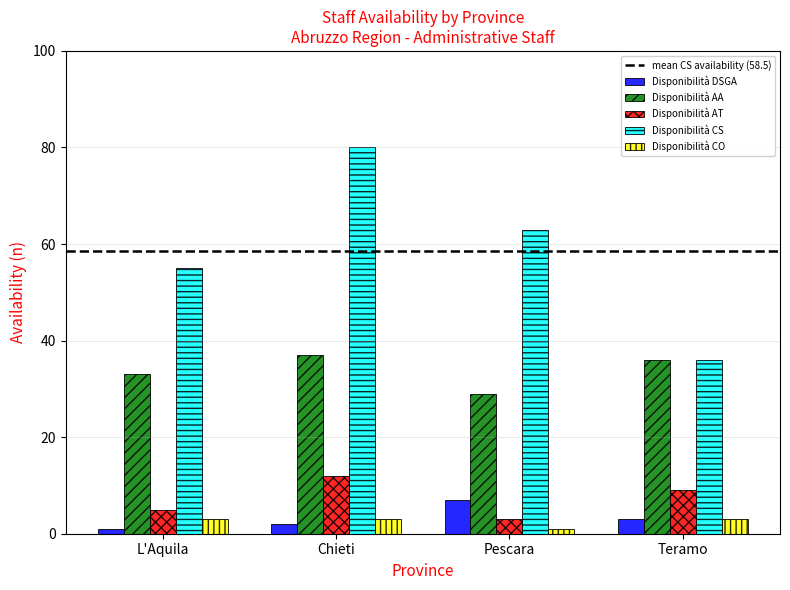

At which label is Disponibilità DSGA closest to 4?

Teramo